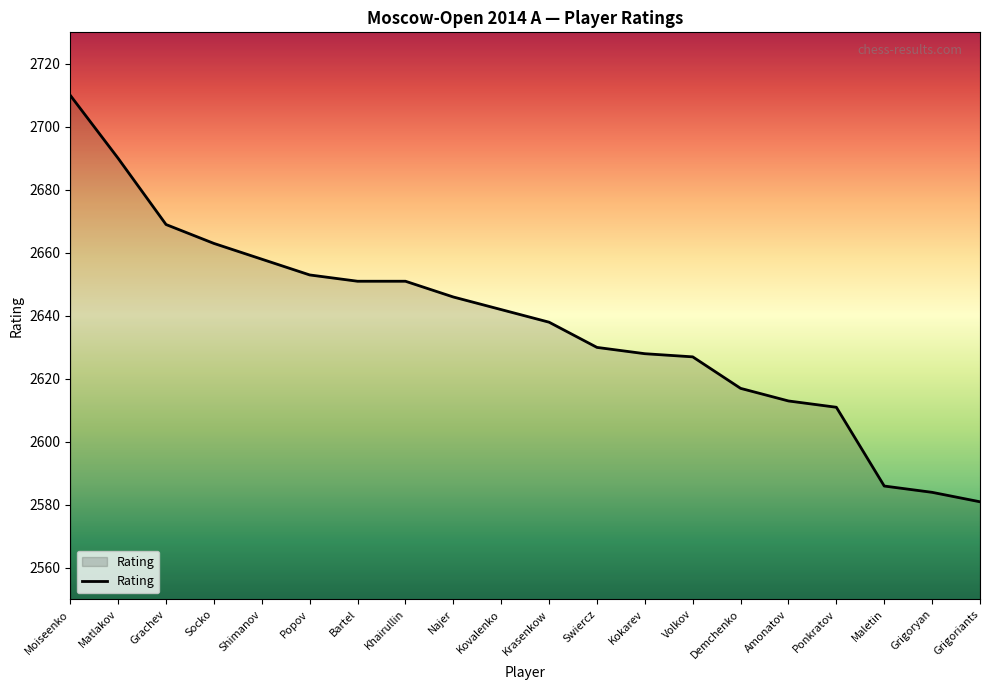

How many lines are shown in the chart?

1